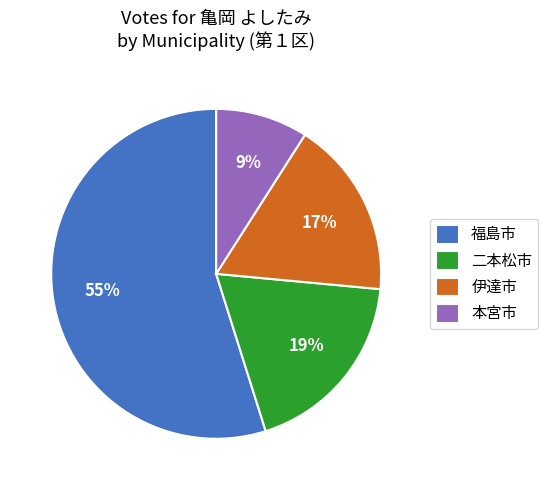

To the nearest percent, what is the difference between the 本宮市 and 二本松市 slice percentages?

10%